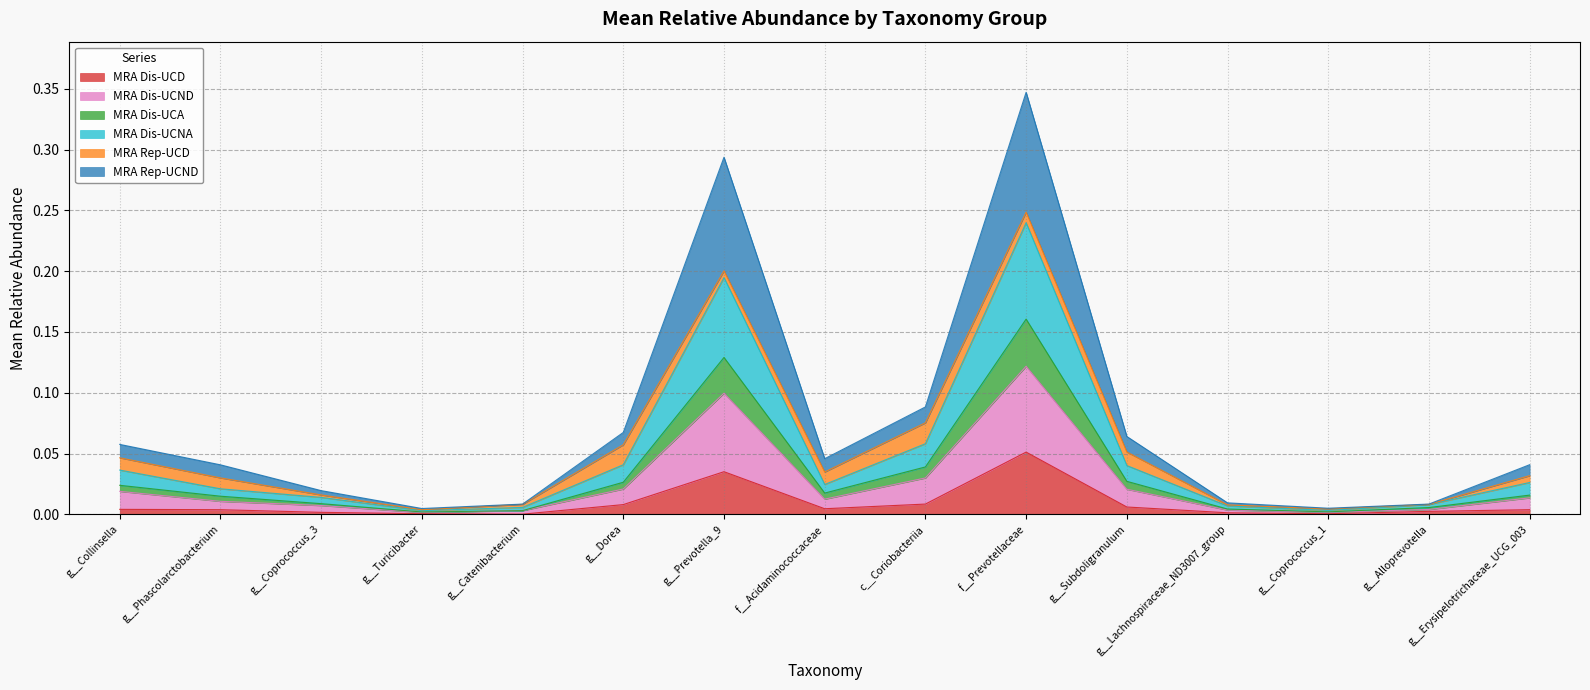

What are all the series names shown in the legend?

MRA Dis-UCD, MRA Dis-UCND, MRA Dis-UCA, MRA Dis-UCNA, MRA Rep-UCD, MRA Rep-UCND